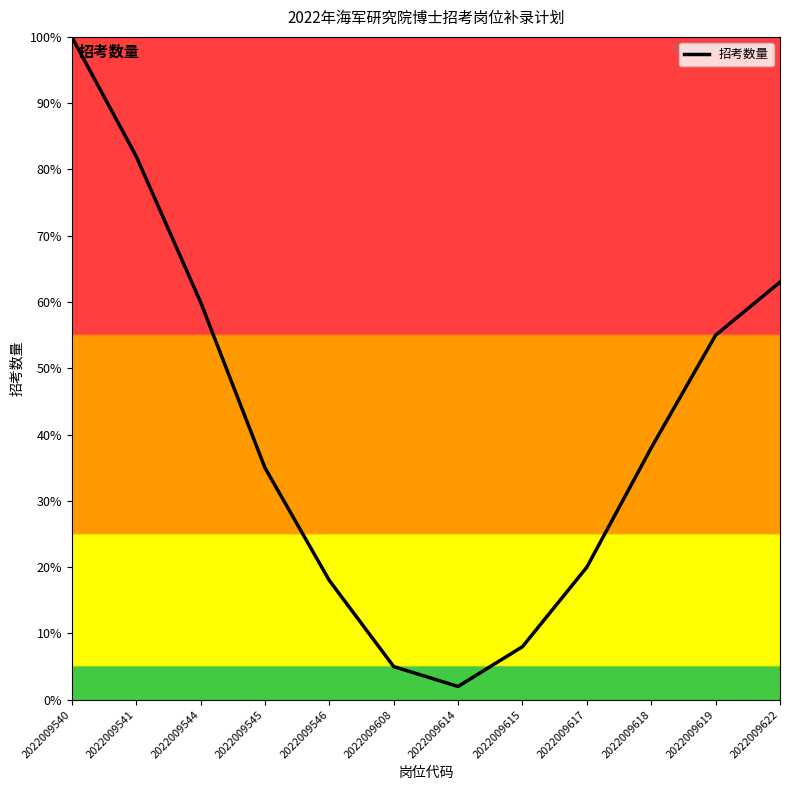

What value does the data have at 2022009619, to the nearest 10?

60